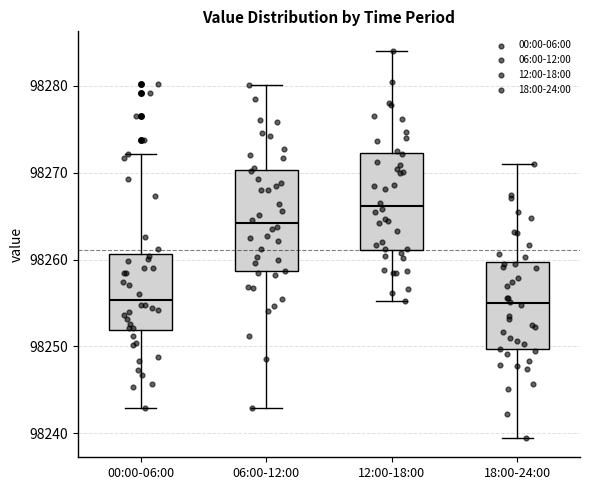

Reading left to right, read every box against the y-axis: the position of its median line, the range the box covers, and the ends of its whiskers. The values are not printed on the chart, so give them approximately, as read against the axis.

00:00-06:00: median 98255, box 98252 to 98261, whiskers 98243 to 98272
06:00-12:00: median 98264, box 98259 to 98270, whiskers 98243 to 98280
12:00-18:00: median 98266, box 98261 to 98272, whiskers 98255 to 98284
18:00-24:00: median 98255, box 98250 to 98260, whiskers 98239 to 98271